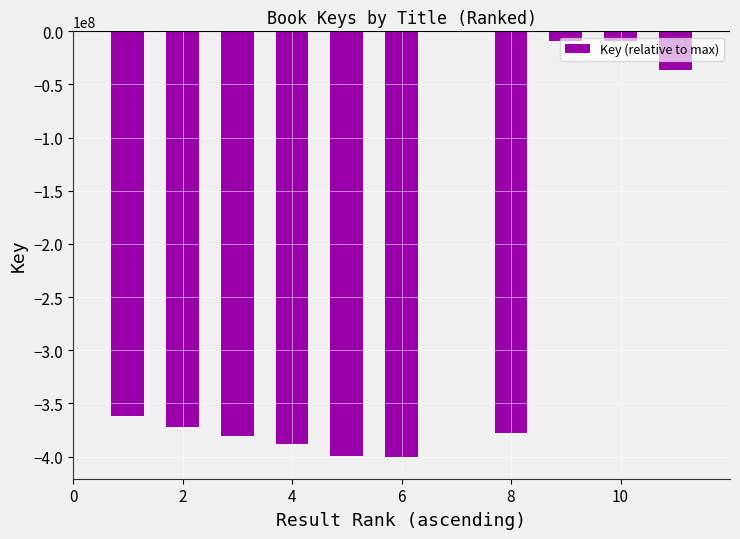

What is the sum of all values?

-2735869751